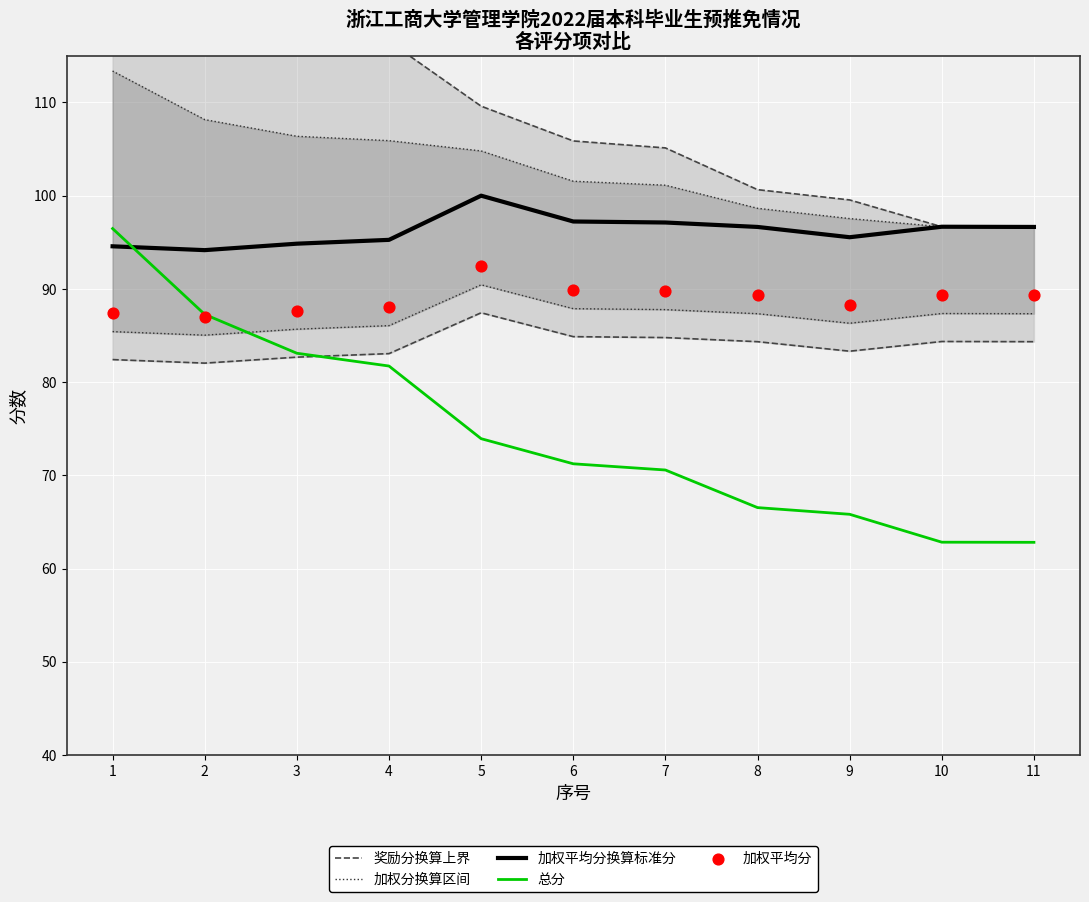

What is the total value across all series at 9?

446.8